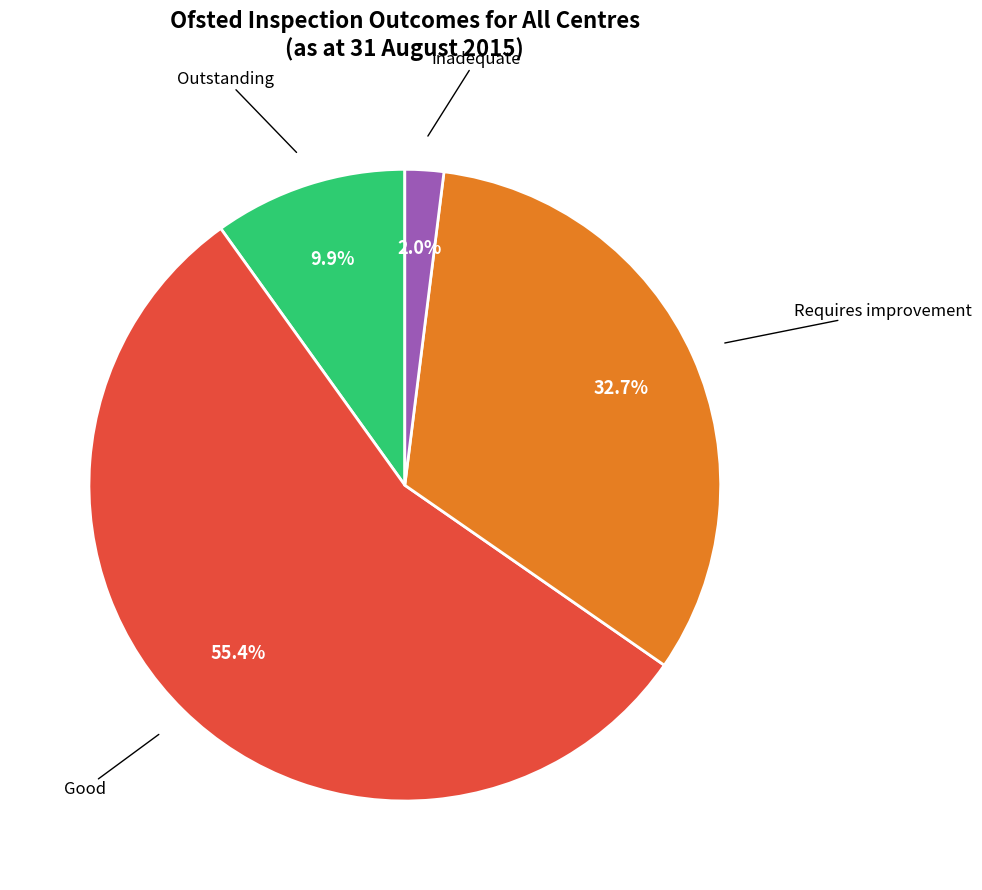

Is there any slice that represents more than half of the pie?

Yes